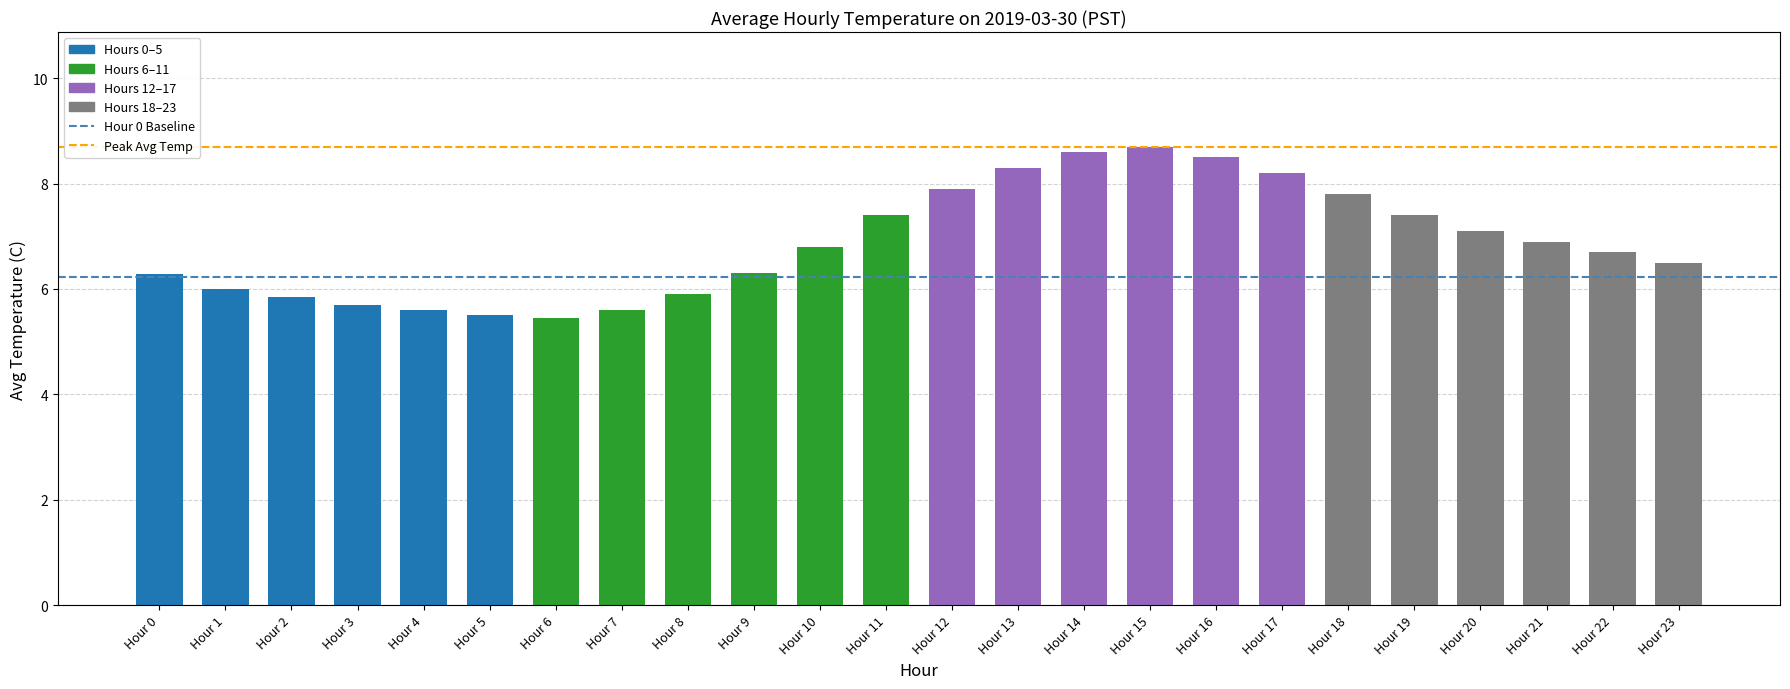

Are the bars grouped side by side (vs. stacked)?

No